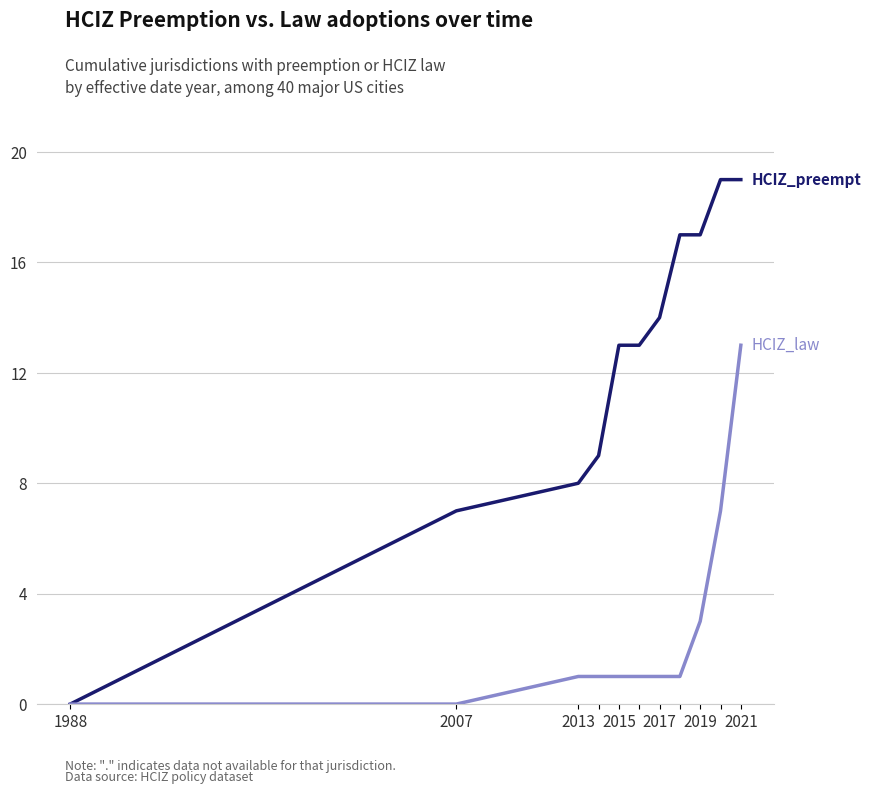

What is the greatest value displayed?

19